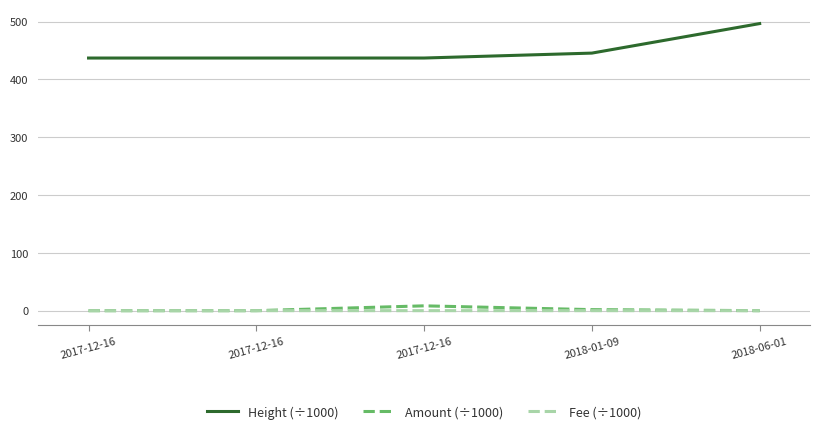

Which series changed the most between 2017-12-16 and 2018-01-09?

Height (÷1000)